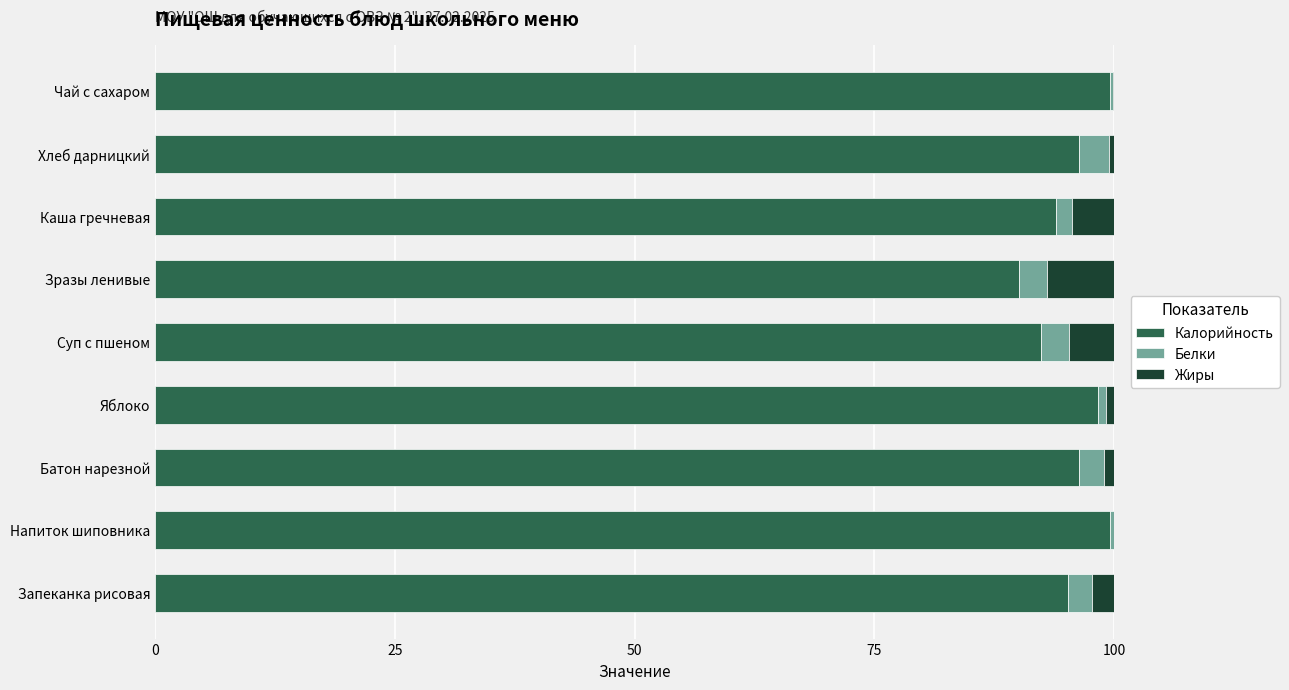

True or false: Калорийность has a value of 96.4 at Хлеб дарницкий.

True